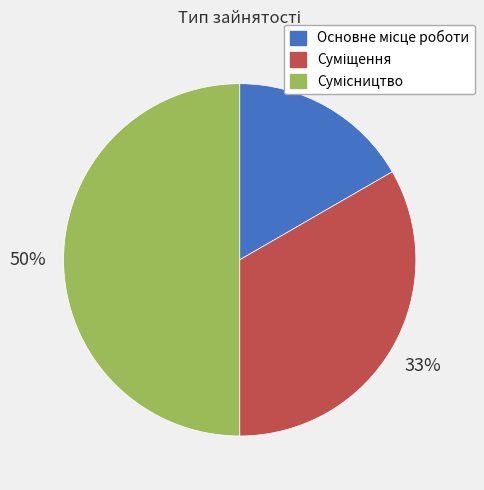

To the nearest percent, what is the difference between the largest and smallest slice percentages?

33%